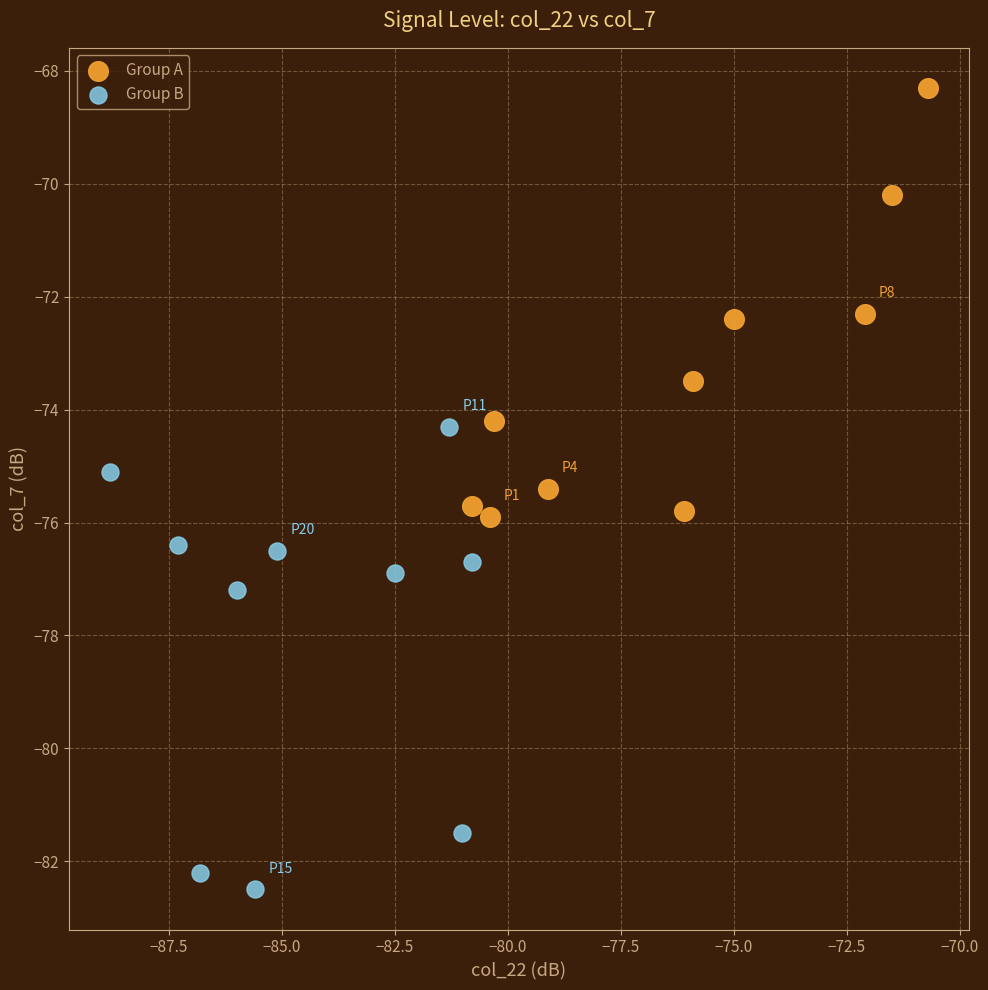

Which series contains the lowest Y value?

Group B